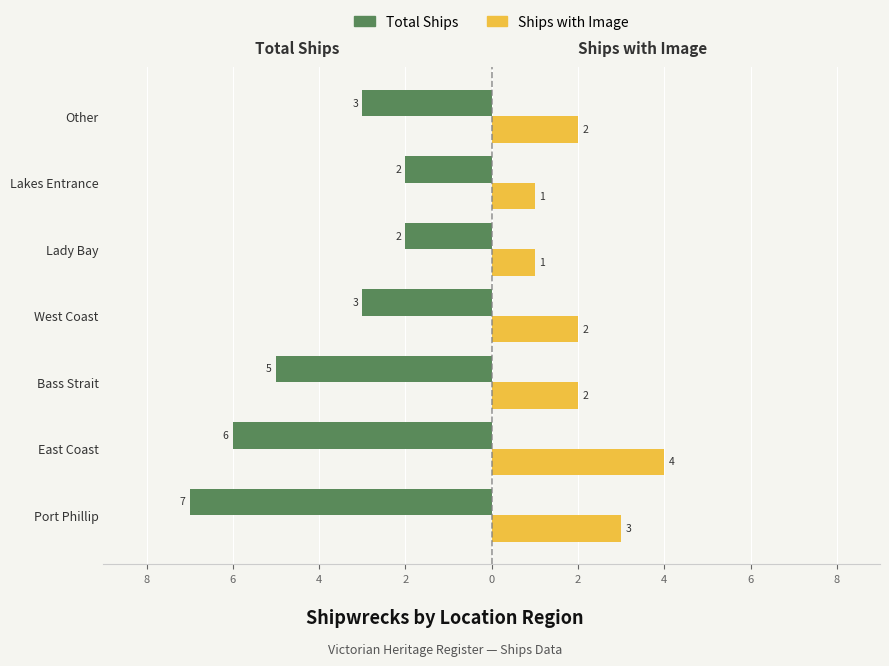

What are all the series names shown in the legend?

Total Ships, Ships with Image